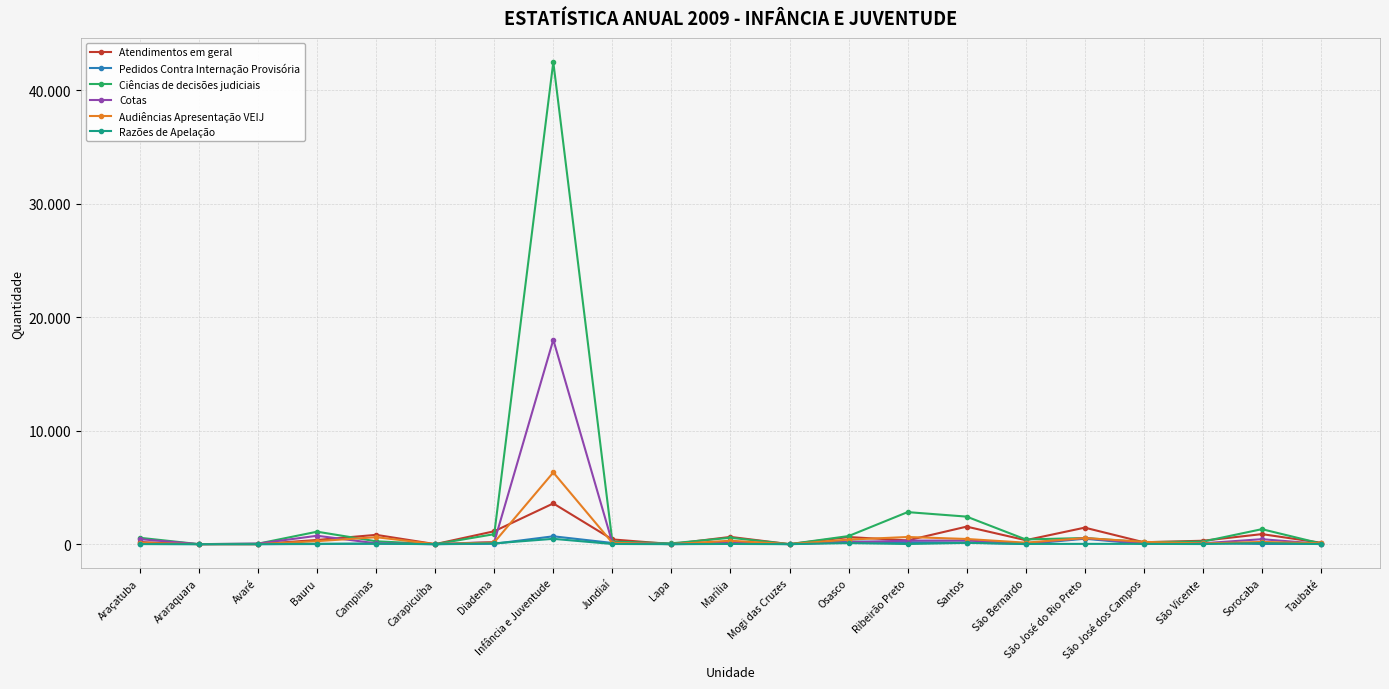

What is the label of the 10th point from the left?

Lapa